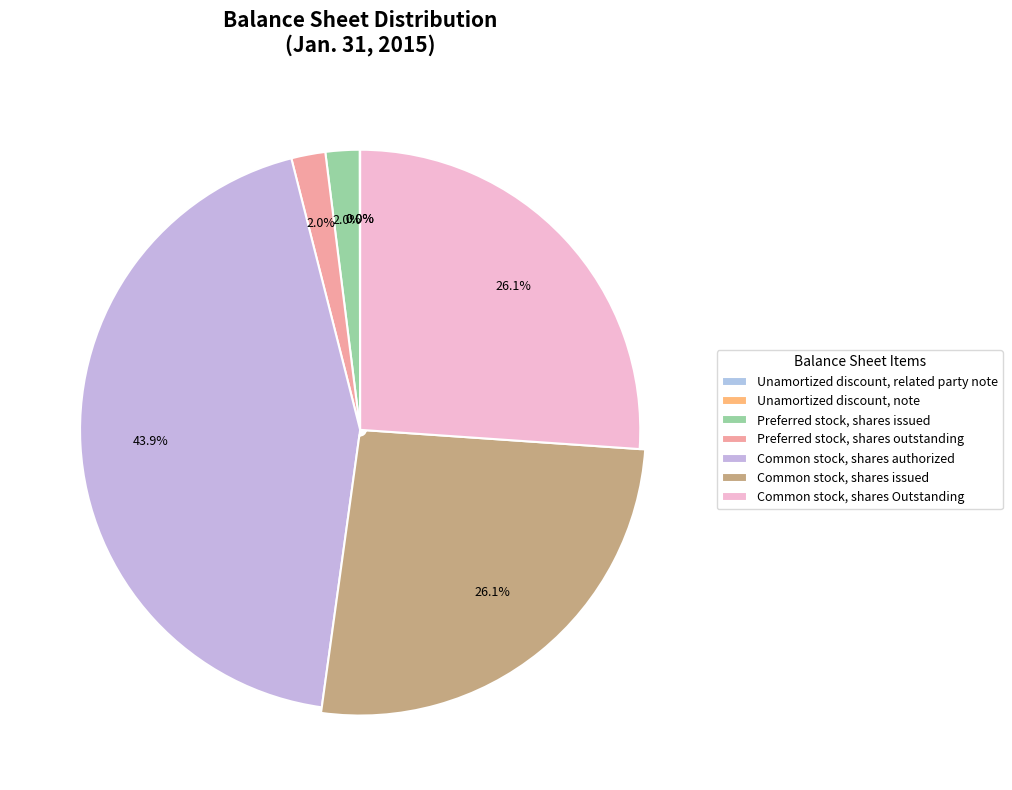

What percentage is NOT represented by Unamortized discount, note?

100.0%